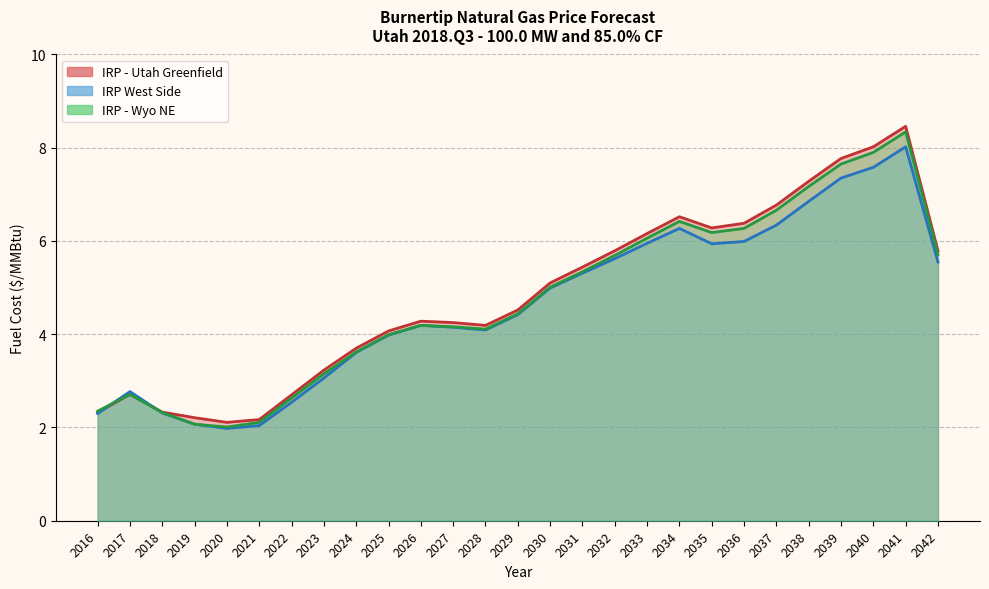

How many data points in IRP - Utah Greenfield are above 4?

18